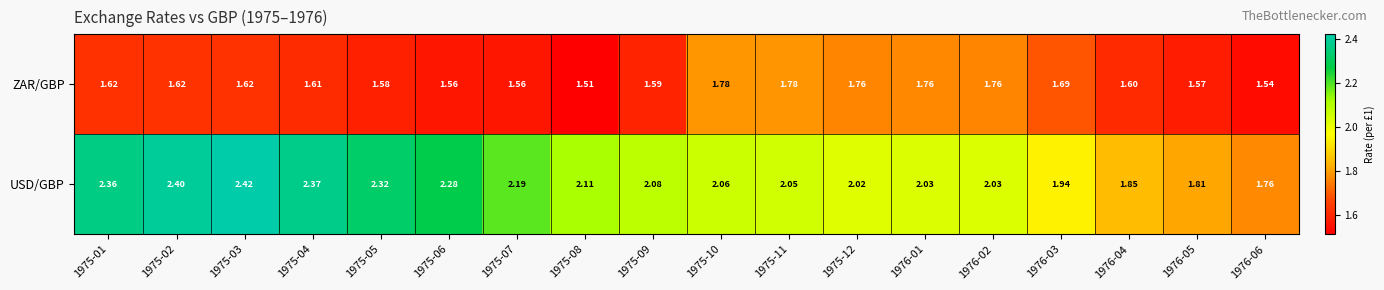

Which series changed the most between 1975-09 and 1975-10?

ZAR/GBP